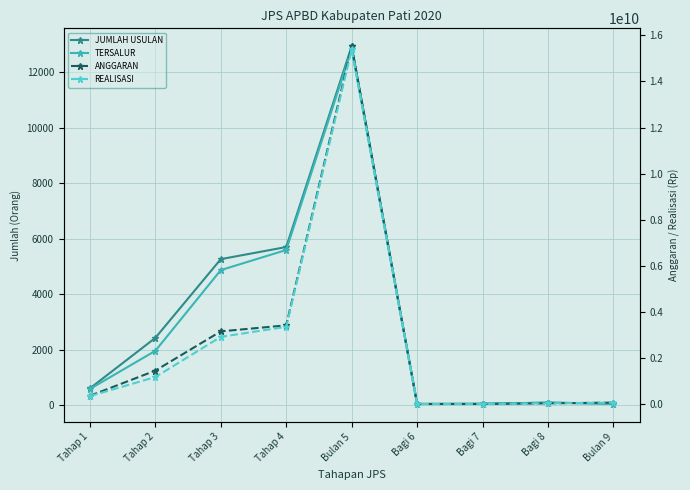

The ANGGARAN series shows 1458000000 at Tahap 2. True or false?

True